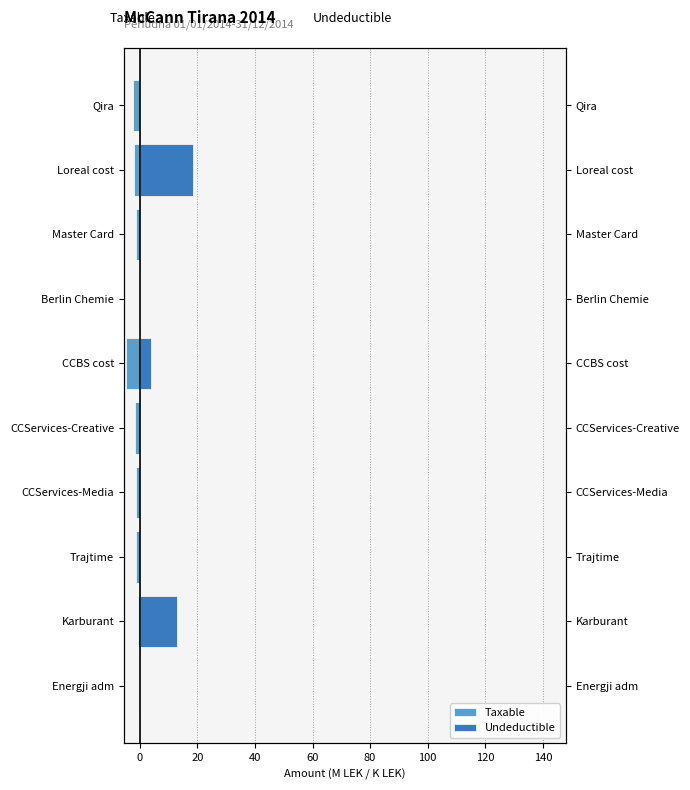

How many values in the Taxable series exceed -1?

3